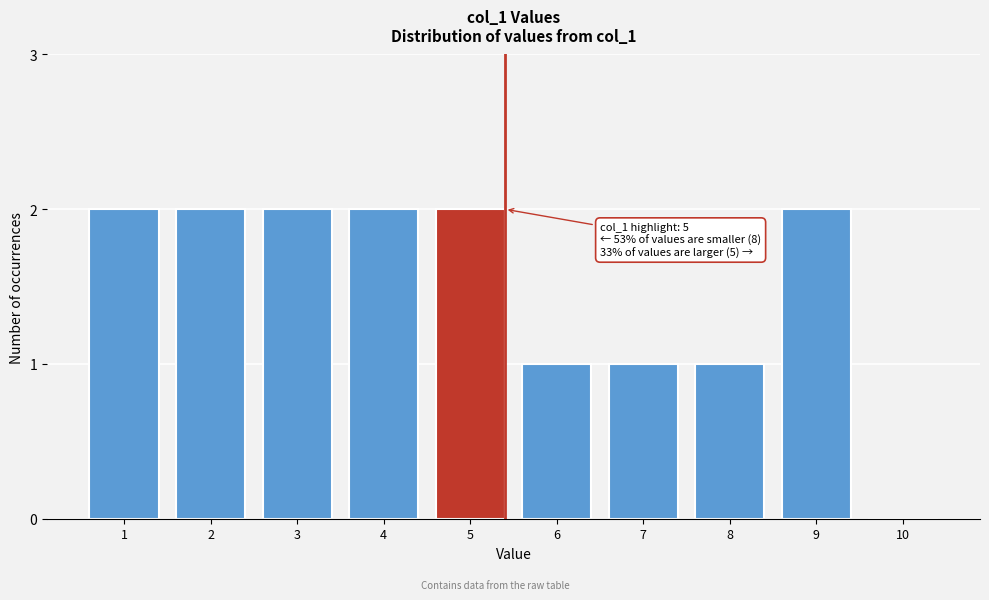

Reading left to right, what are all the values shown in this chart?

1=2	2=2	3=2	4=2	5=2	6=1	7=1	8=1	9=2	10=0